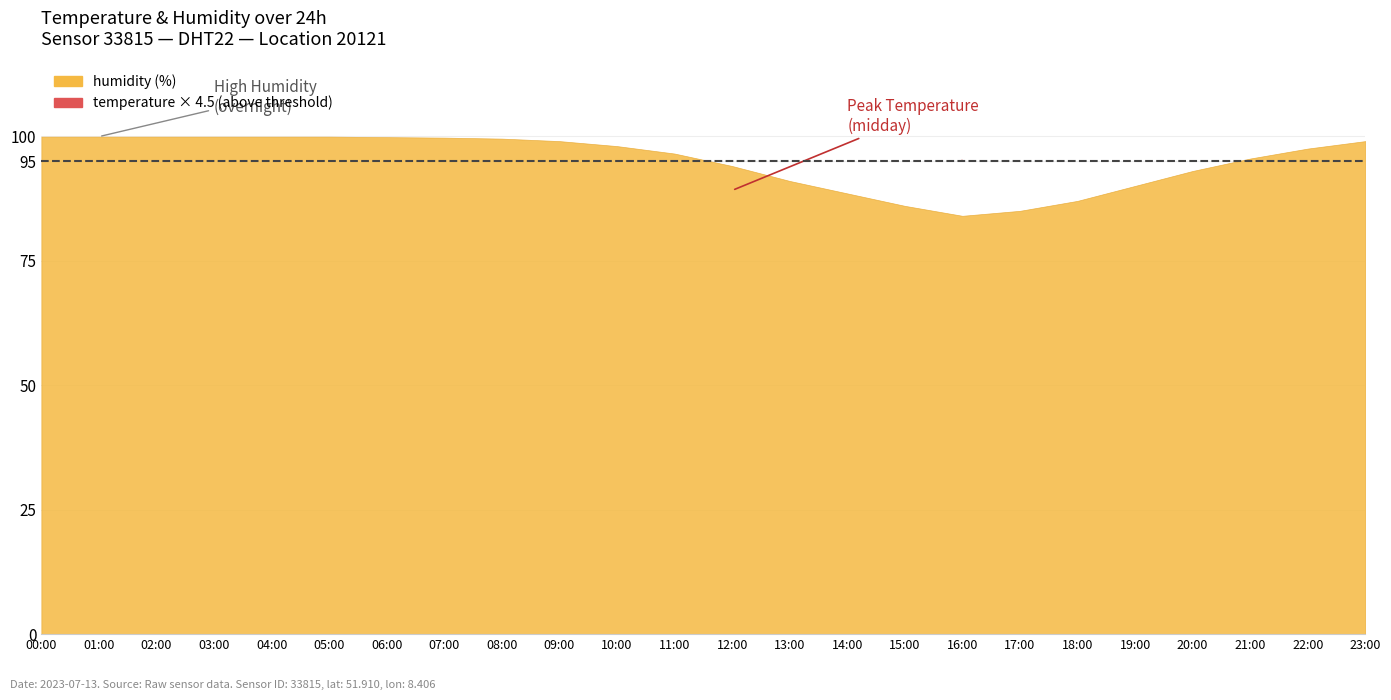

What is the label of the 21st point from the left?

20:00